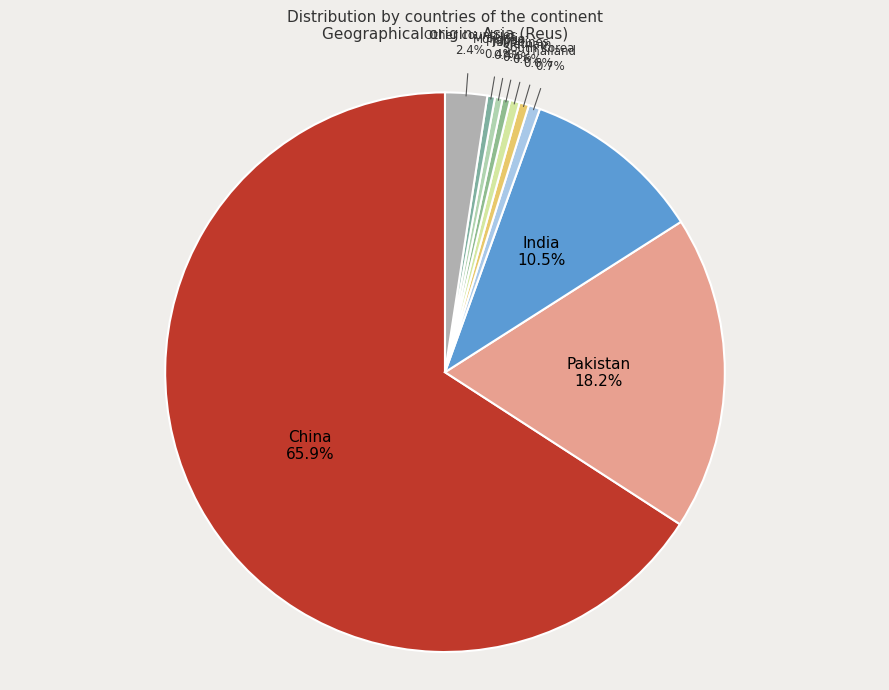

What percentage is the Thailand slice, to the nearest percent?

1%